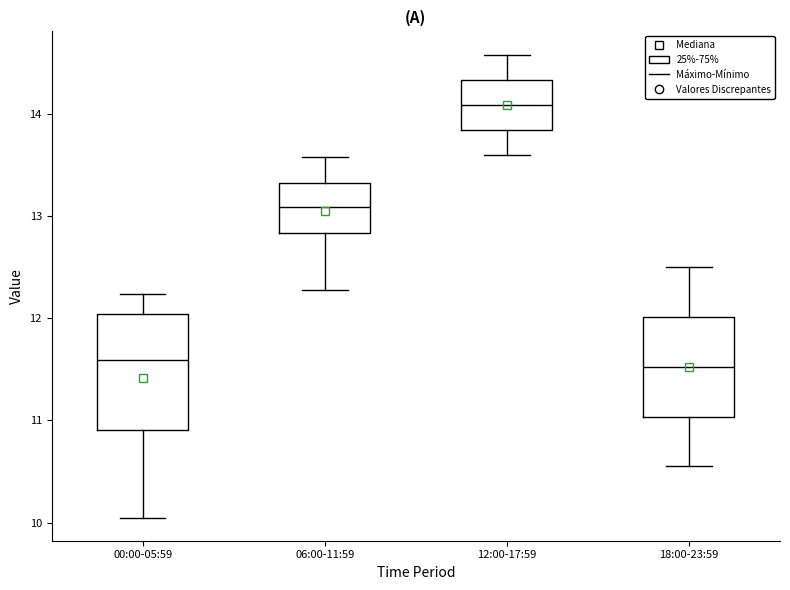

Where does the lower whisker of the box for 12:00-17:59 end on the y-axis? The values are not printed on the chart, so give them approximately, as read against the axis.

13.6